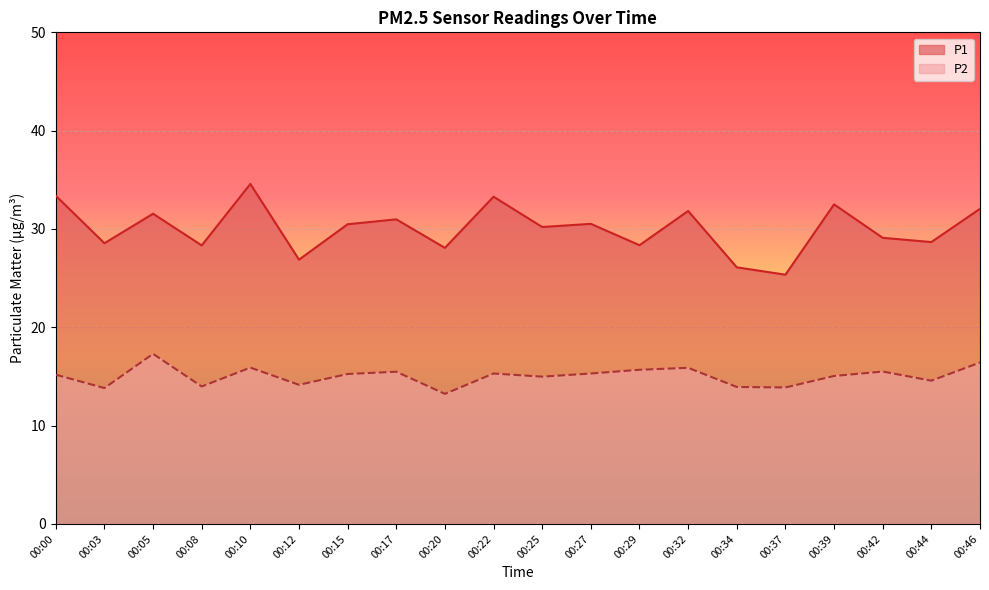

Reading right to left, what are all the values shown in this chart?

P1: 32.0	28.7	29.1	32.5	25.4	26.1	31.8	28.4	30.5	30.2	33.3	28.1	31.0	30.5	26.9	34.6	28.3	31.6	28.6	33.4
P2: 16.4	14.6	15.5	15.1	13.9	13.9	15.9	15.7	15.3	15.0	15.3	13.2	15.5	15.2	14.2	15.9	14.0	17.3	13.8	15.2